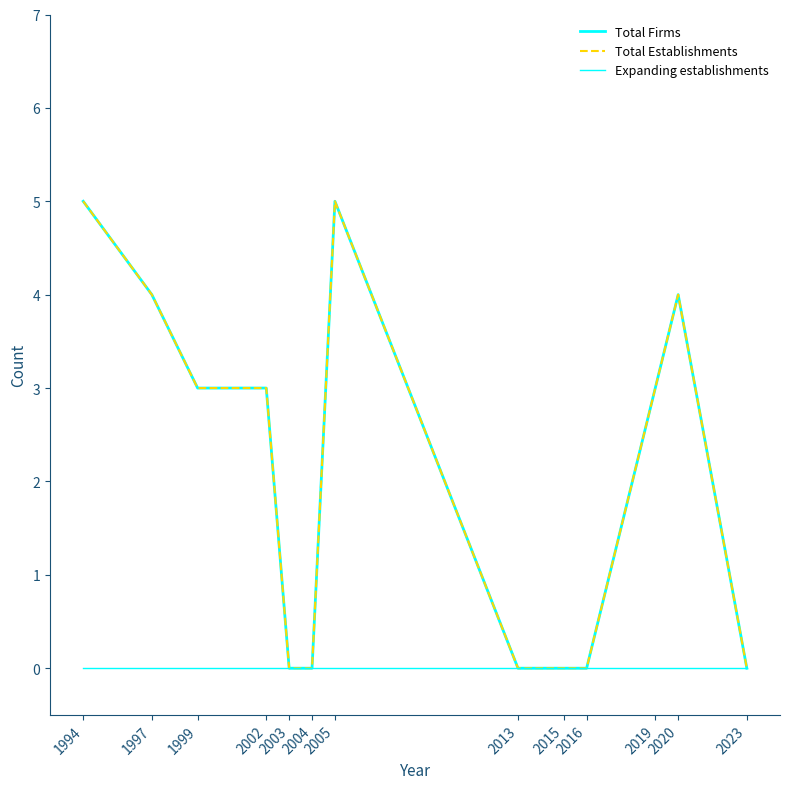

Does the chart display data point markers on the line(s)?

No